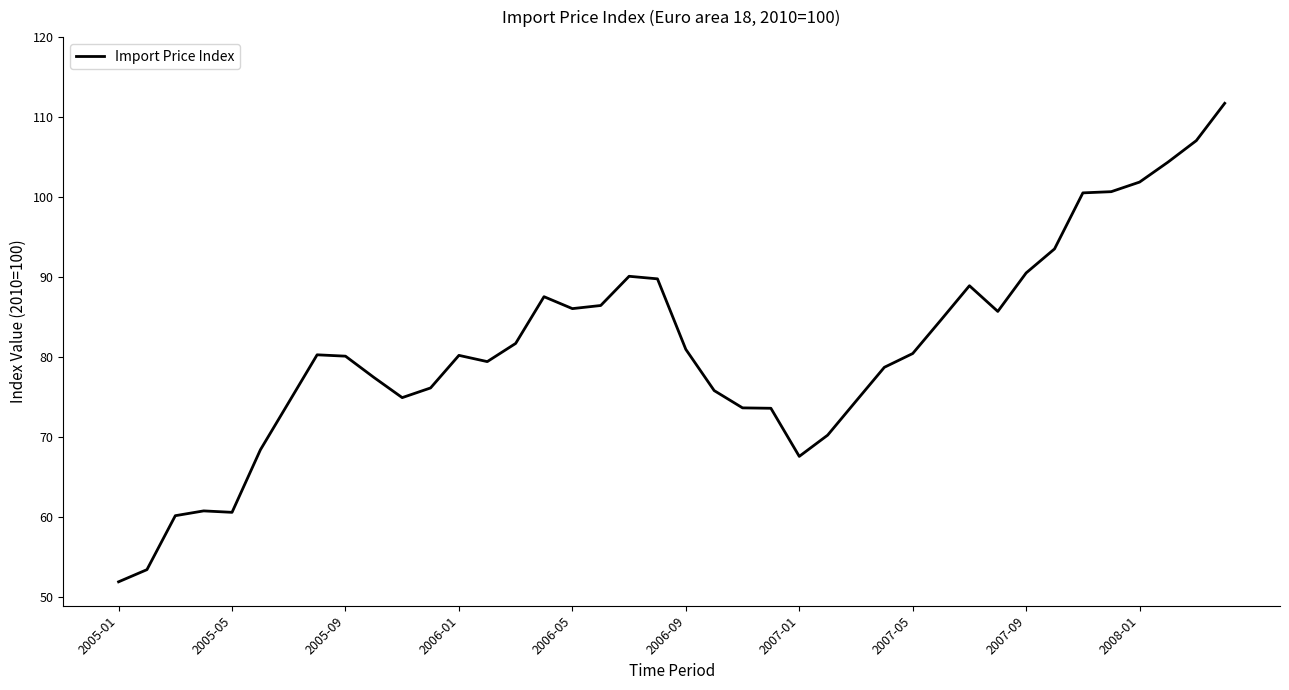

What is the maximum value shown in the chart?

111.7